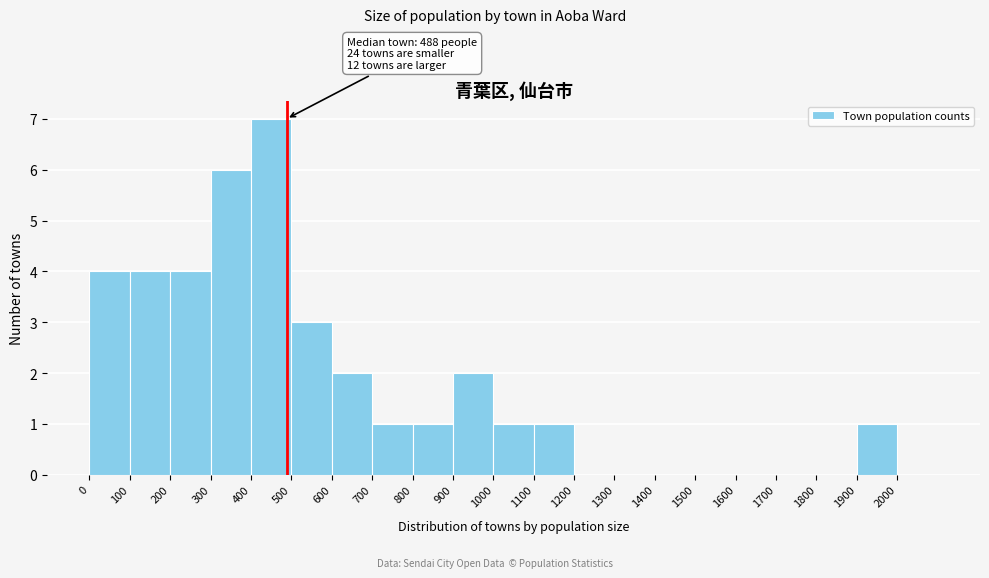

Which range on the x-axis has the tallest bar?

400 to 500